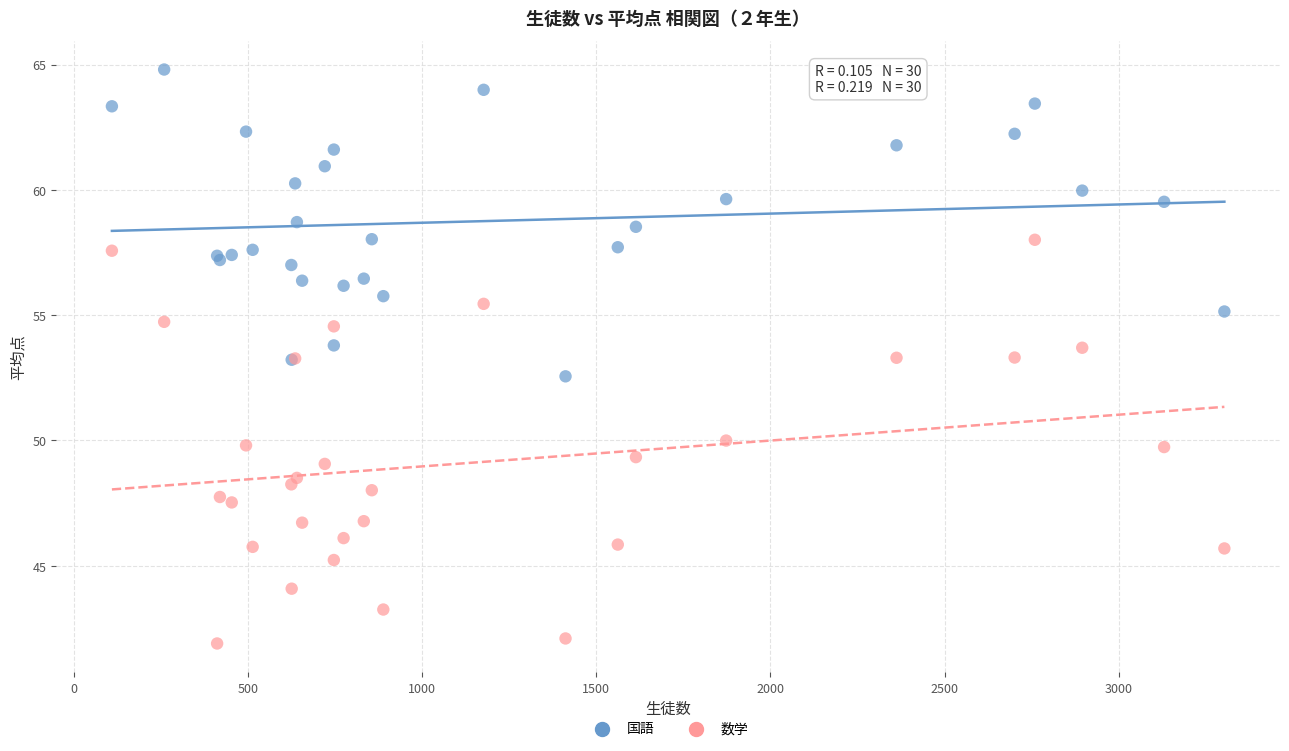

Which series contains the lowest Y value?

数学